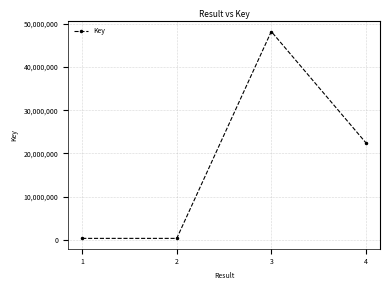

How many data points are less than 22482462?

2